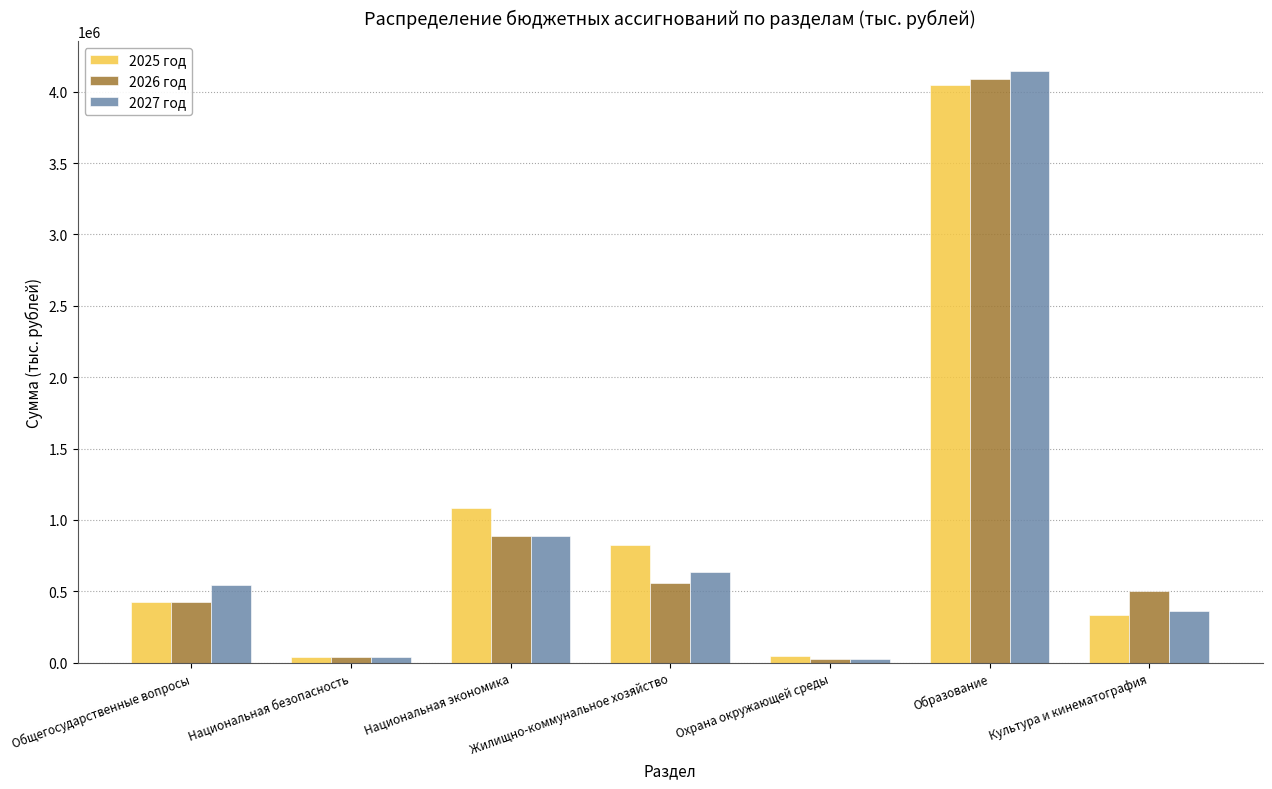

Does the chart contain stacked bars?

No